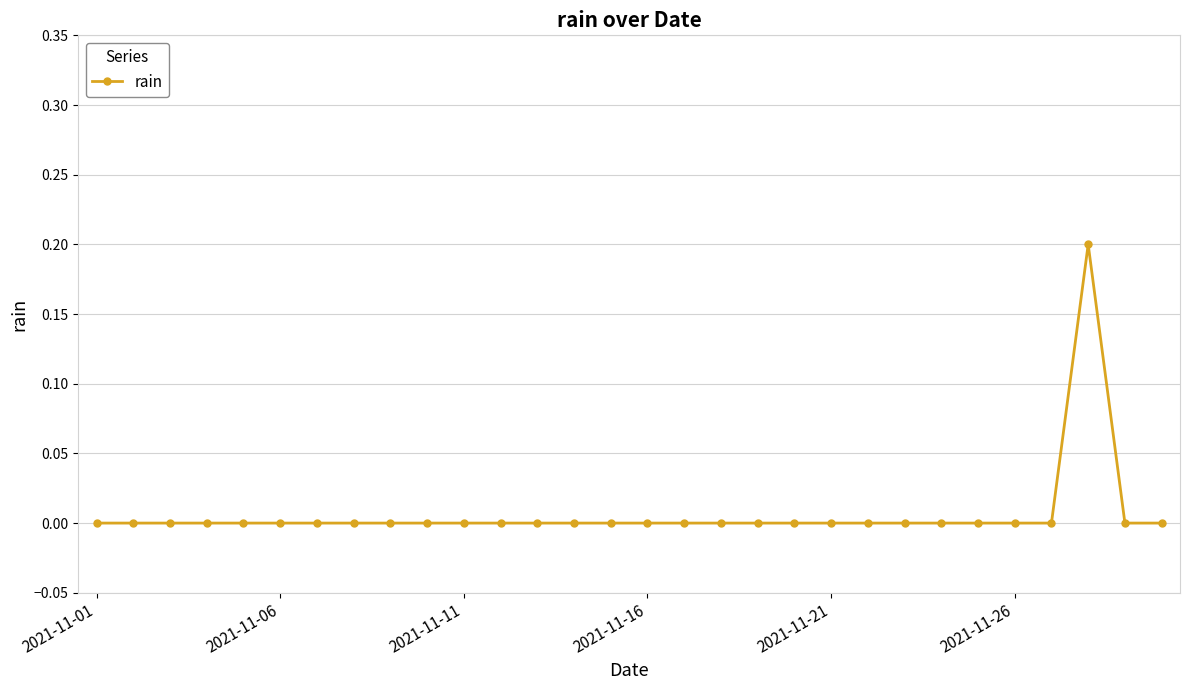

Reading left to right, transcribe all the data shown in this chart.

0.0	0.0	0.0	0.0	0.0	0.0	0.0	0.0	0.0	0.0	0.0	0.0	0.0	0.0	0.0	0.0	0.0	0.0	0.0	0.0	0.0	0.0	0.0	0.0	0.0	0.0	0.0	0.2	0.0	0.0